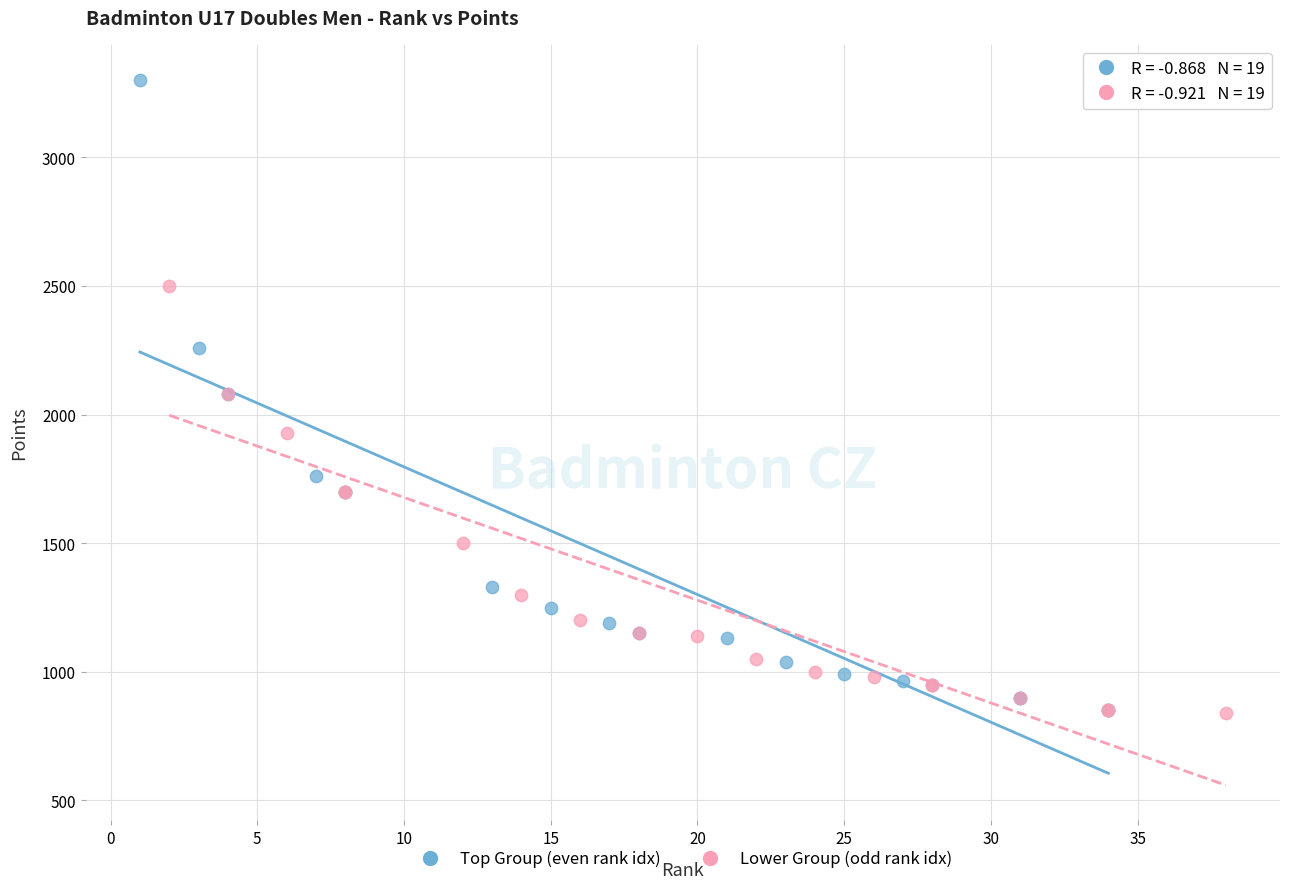

Which series has the widest spread of Y values?

Top Group (even rank idx)